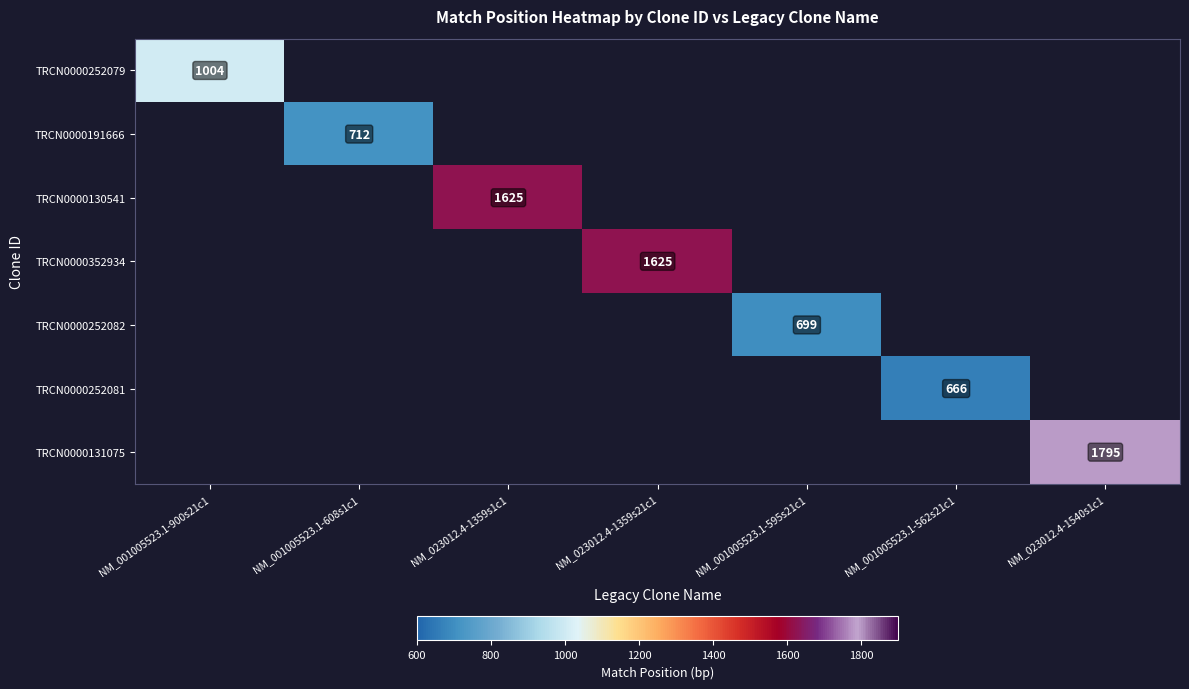

Which series has the largest range (max minus min)?

TRCN0000252079